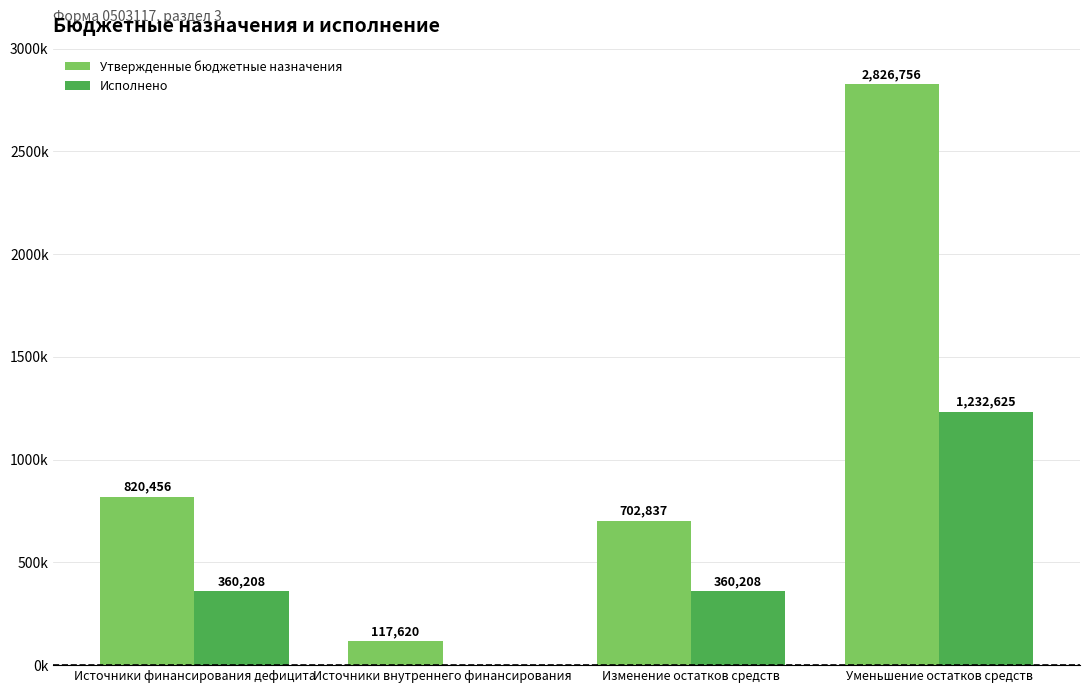

What are all the series names shown in the legend?

Утвержденные бюджетные назначения, Исполнено